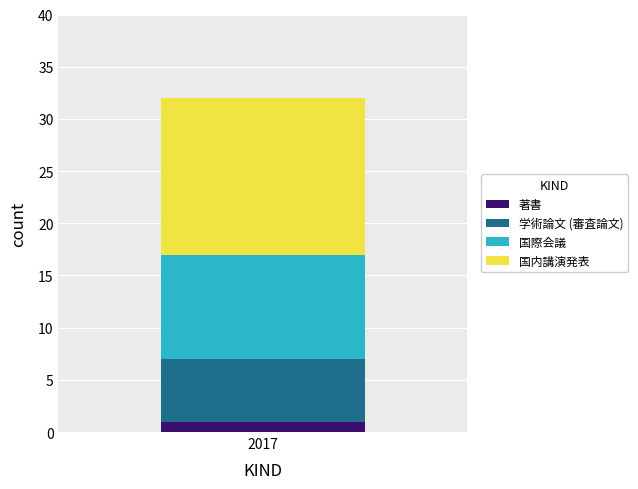

Are the bars horizontal?

No